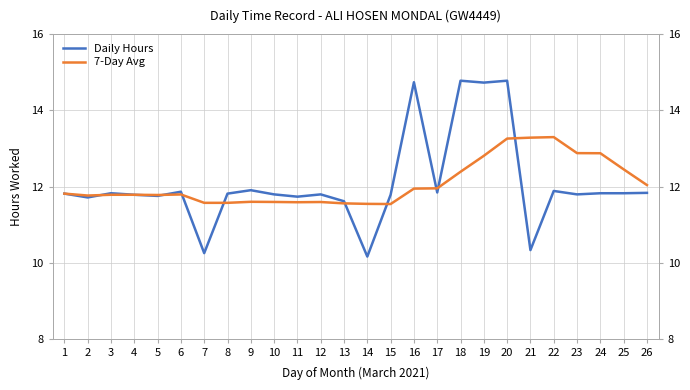

What is the difference between the second highest and second lowest values in the 7-Day Avg series?

1.7